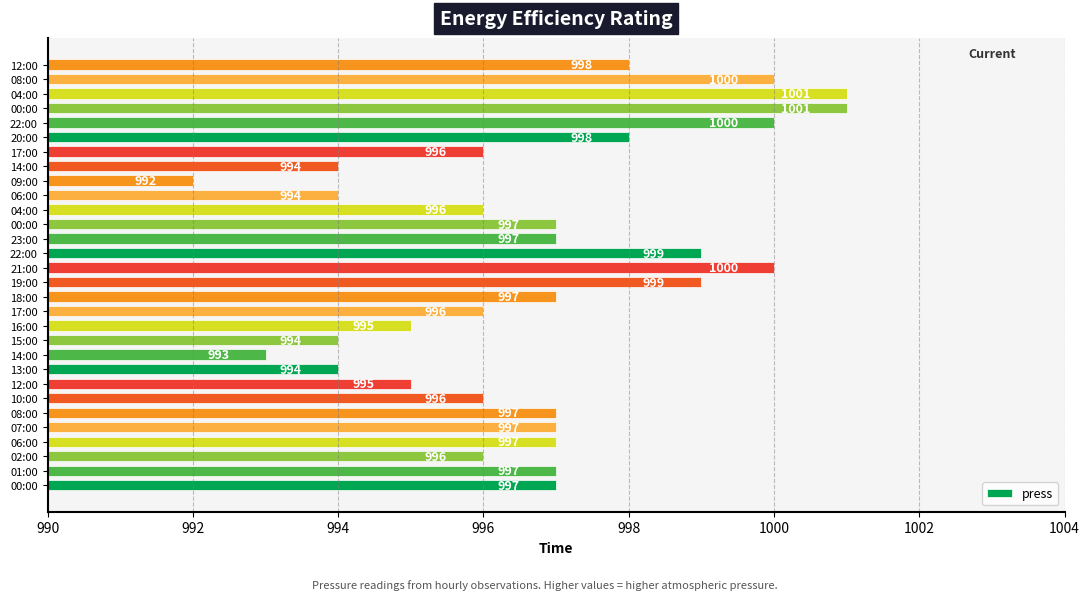

How many distinct data groups are displayed?

1